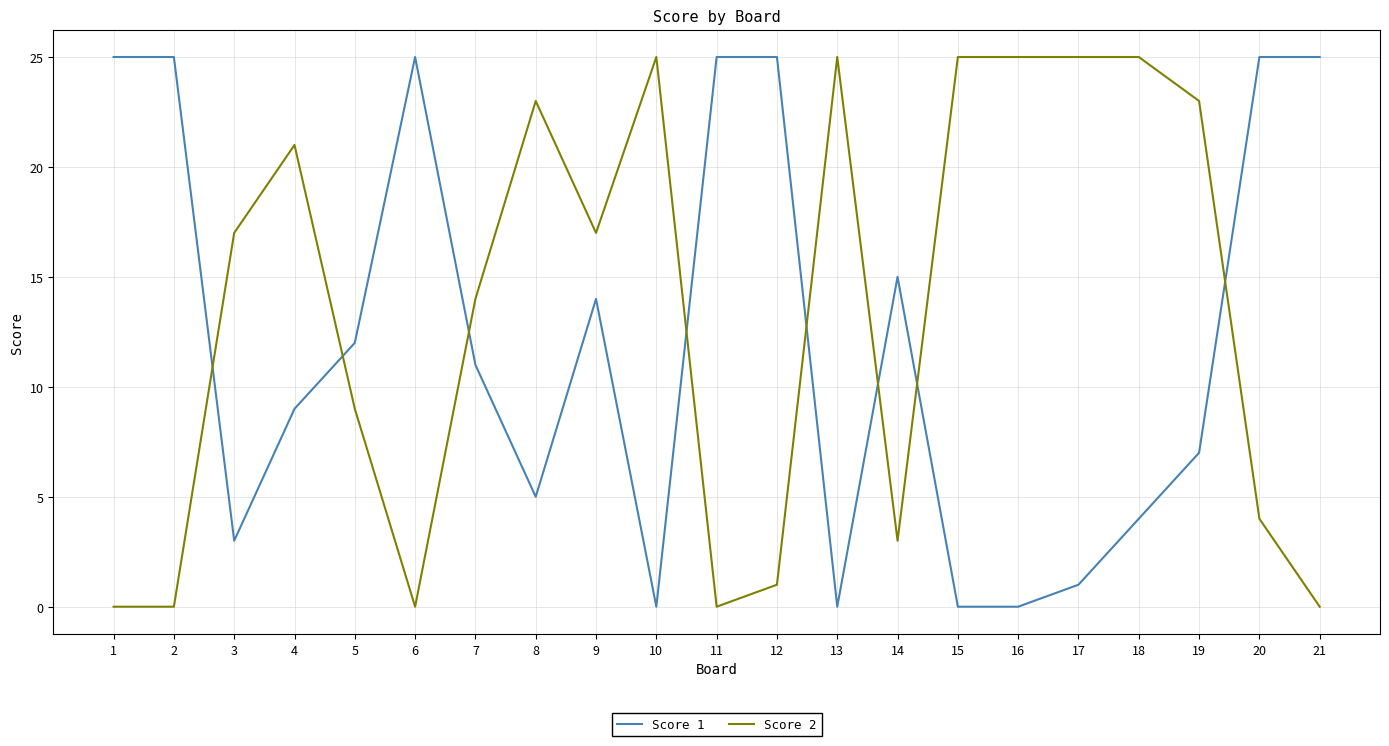

The Score 2 series shows 21 at 7. True or false?

False